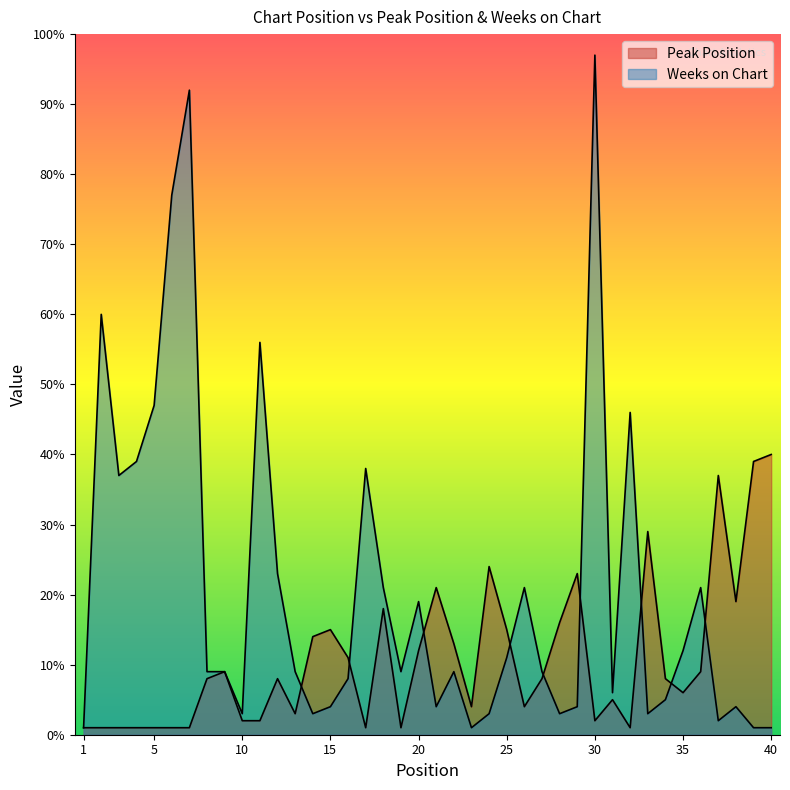

Does the chart have visible grid lines?

No